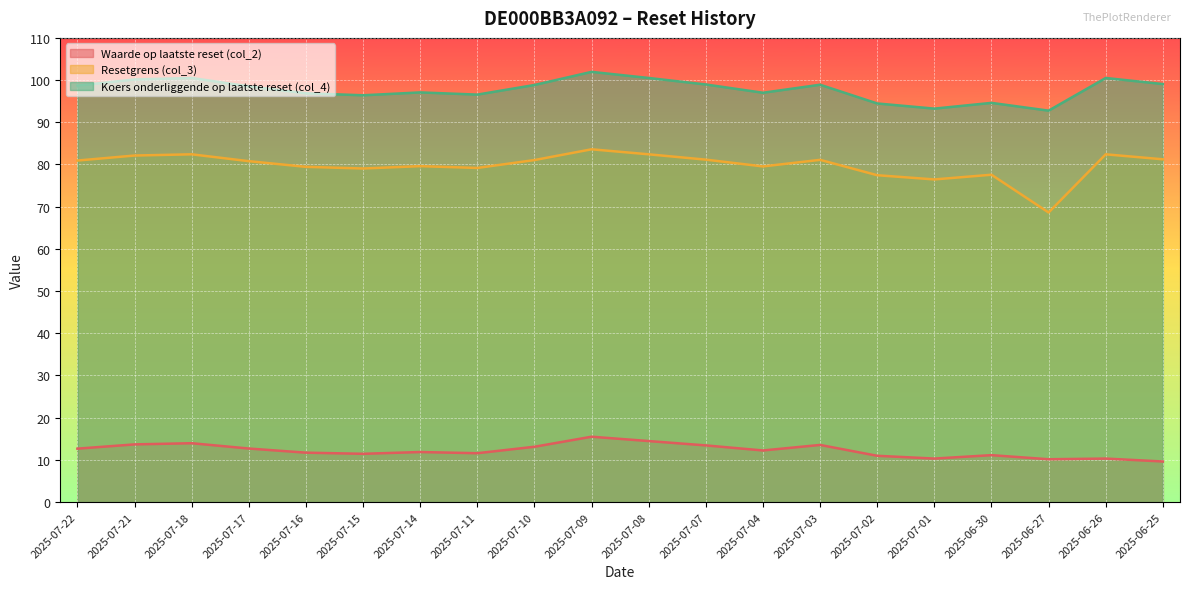

What are all the series names shown in the legend?

Waarde op laatste reset (col_2), Resetgrens (col_3), Koers onderliggende op laatste reset (col_4)